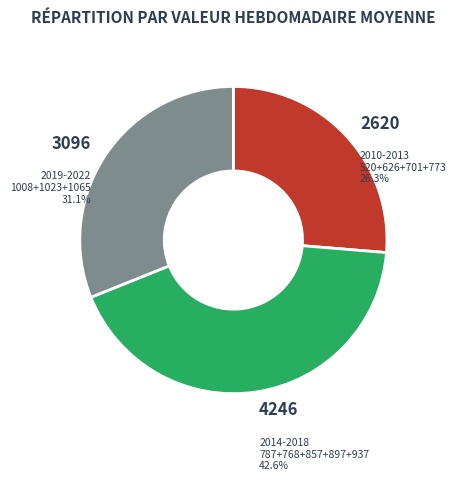

Is there a majority slice in this chart?

No